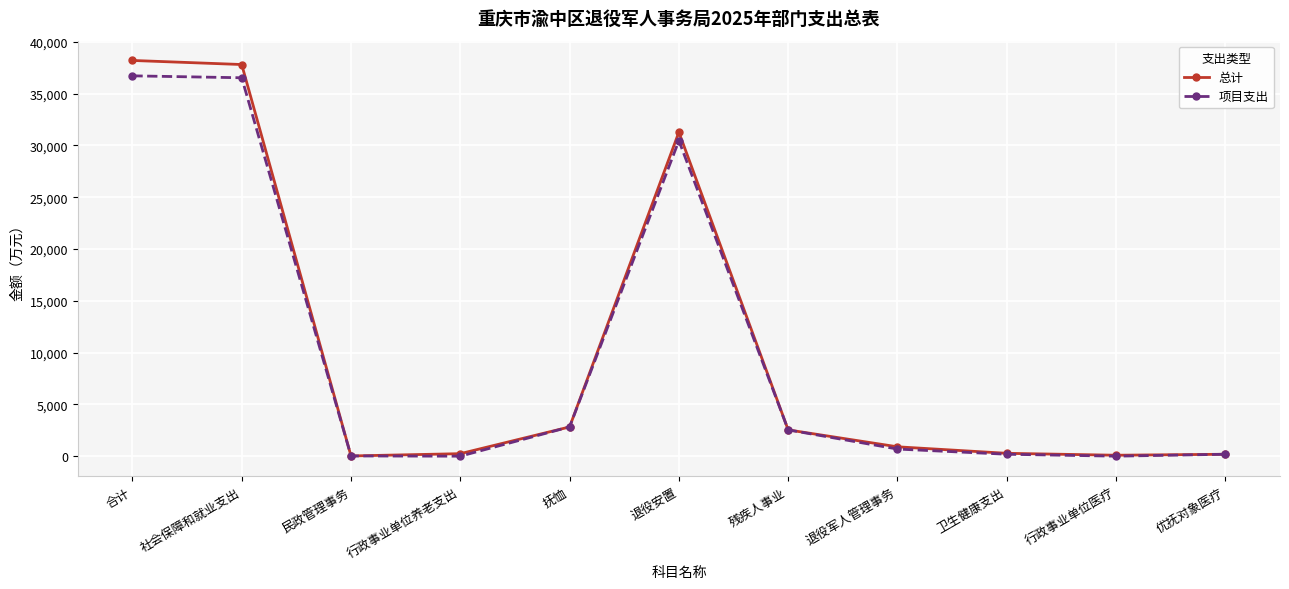

What position from the right is 合计?

11